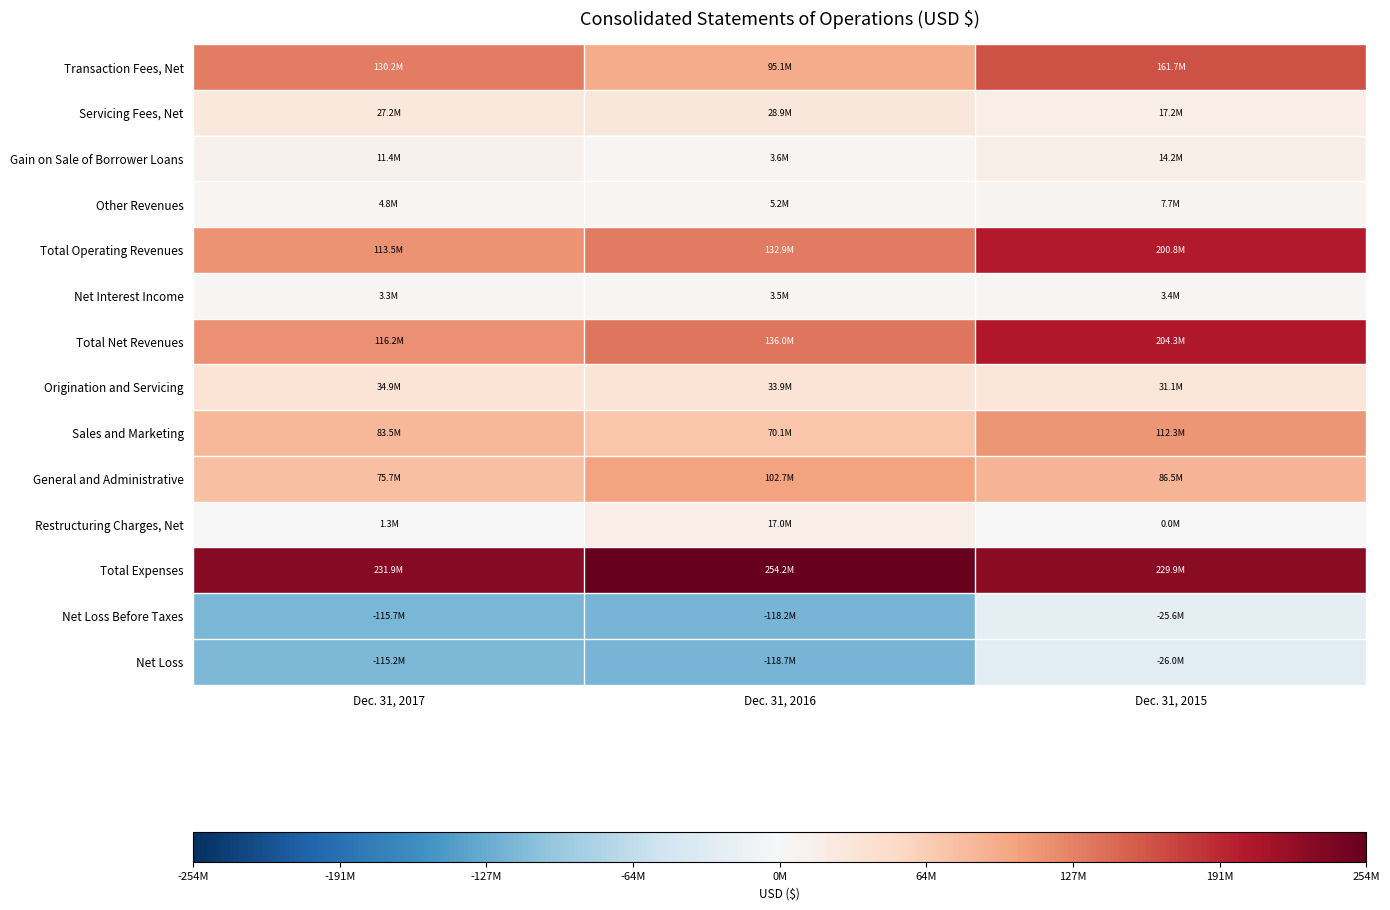

Reading right to left, what are all the values shown in this chart?

Transaction Fees, Net: Dec. 31, 2015=161708000	Dec. 31, 2016=95130000	Dec. 31, 2017=130174000
Servicing Fees, Net: Dec. 31, 2015=17238000	Dec. 31, 2016=28903000	Dec. 31, 2017=27206000
Gain on Sale of Borrower Loans: Dec. 31, 2015=14151000	Dec. 31, 2016=3637000	Dec. 31, 2017=11431000
Other Revenues: Dec. 31, 2015=7687000	Dec. 31, 2016=5245000	Dec. 31, 2017=4806000
Total Operating Revenues: Dec. 31, 2015=200784000	Dec. 31, 2016=132915000	Dec. 31, 2017=113495000
Net Interest Income: Dec. 31, 2015=3432000	Dec. 31, 2016=3462000	Dec. 31, 2017=3254000
Total Net Revenues: Dec. 31, 2015=204275000	Dec. 31, 2016=136005000	Dec. 31, 2017=116235000
Origination and Servicing: Dec. 31, 2015=31139000	Dec. 31, 2016=33944000	Dec. 31, 2017=34881000
Sales and Marketing: Dec. 31, 2015=112284000	Dec. 31, 2016=70146000	Dec. 31, 2017=83462000
General and Administrative: Dec. 31, 2015=86480000	Dec. 31, 2016=102735000	Dec. 31, 2017=75686000
Restructuring Charges, Net: Dec. 31, 2015=0	Dec. 31, 2016=17027000	Dec. 31, 2017=1340000
Total Expenses: Dec. 31, 2015=229903000	Dec. 31, 2016=254200000	Dec. 31, 2017=231901000
Net Loss Before Taxes: Dec. 31, 2015=-25628000	Dec. 31, 2016=-118195000	Dec. 31, 2017=-115666000
Net Loss: Dec. 31, 2015=-25968000	Dec. 31, 2016=-118741000	Dec. 31, 2017=-115158000